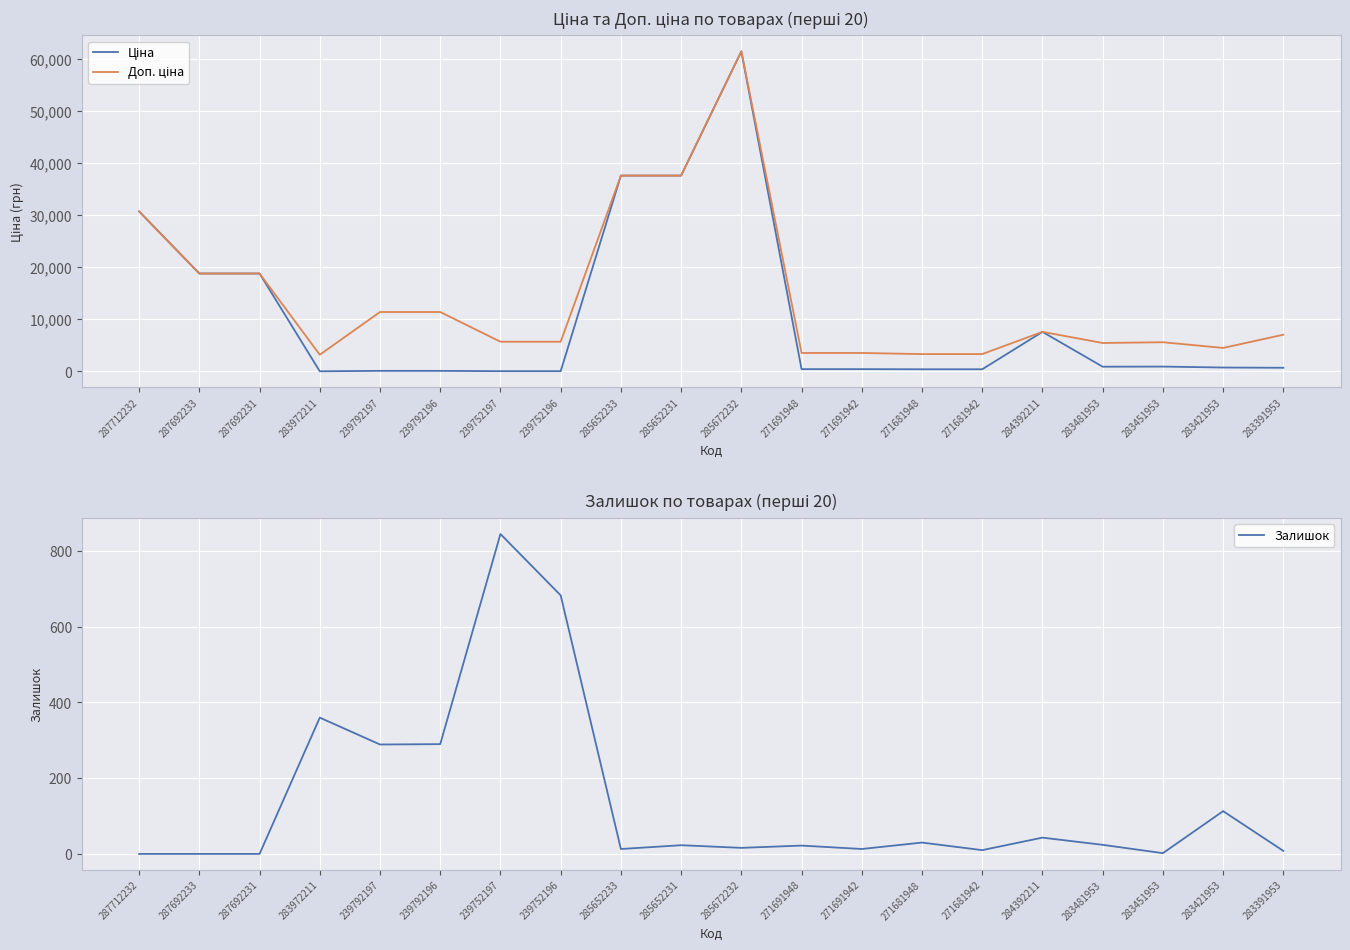

Is it true that Ціна equals 114.1 at 239792197?

True